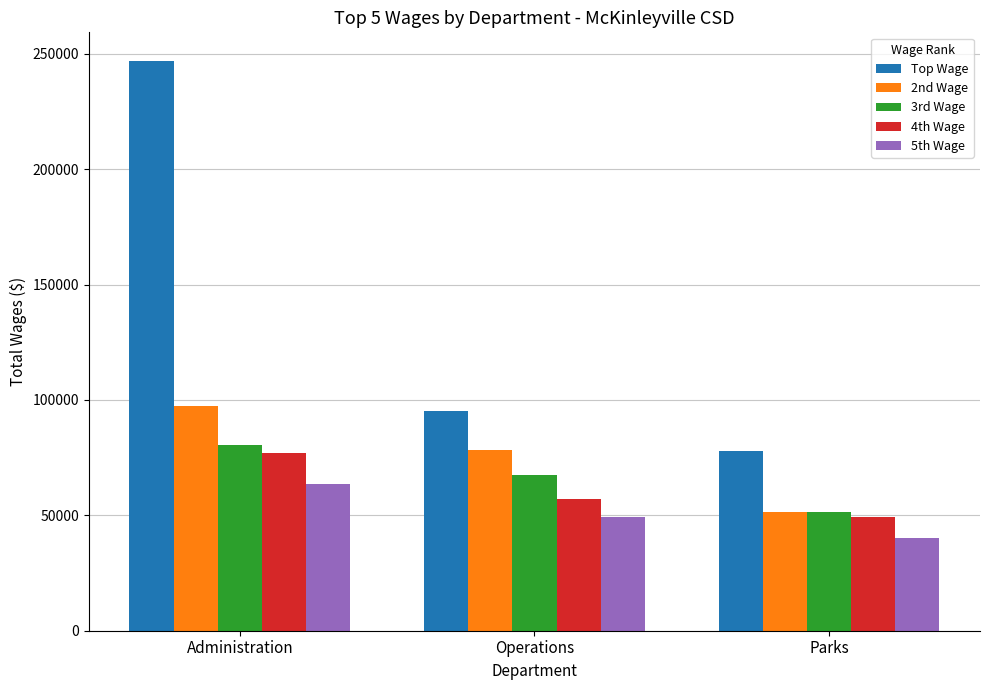

List the labels in order of 4th Wage value, smallest first.

Parks, Operations, Administration